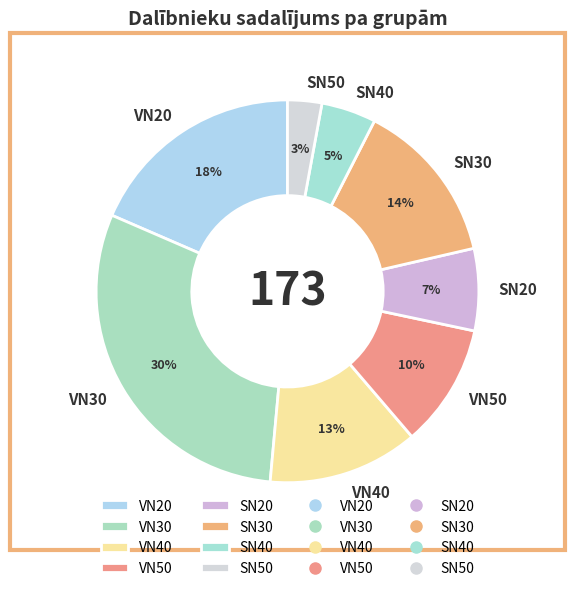

Does any single category account for the majority?

No